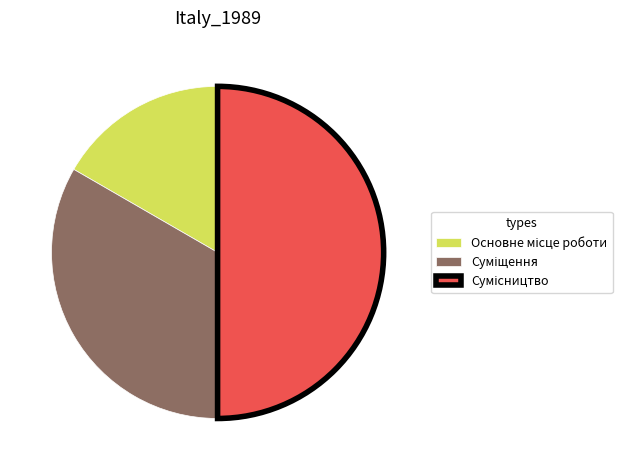

How many slices are in this pie chart?

3